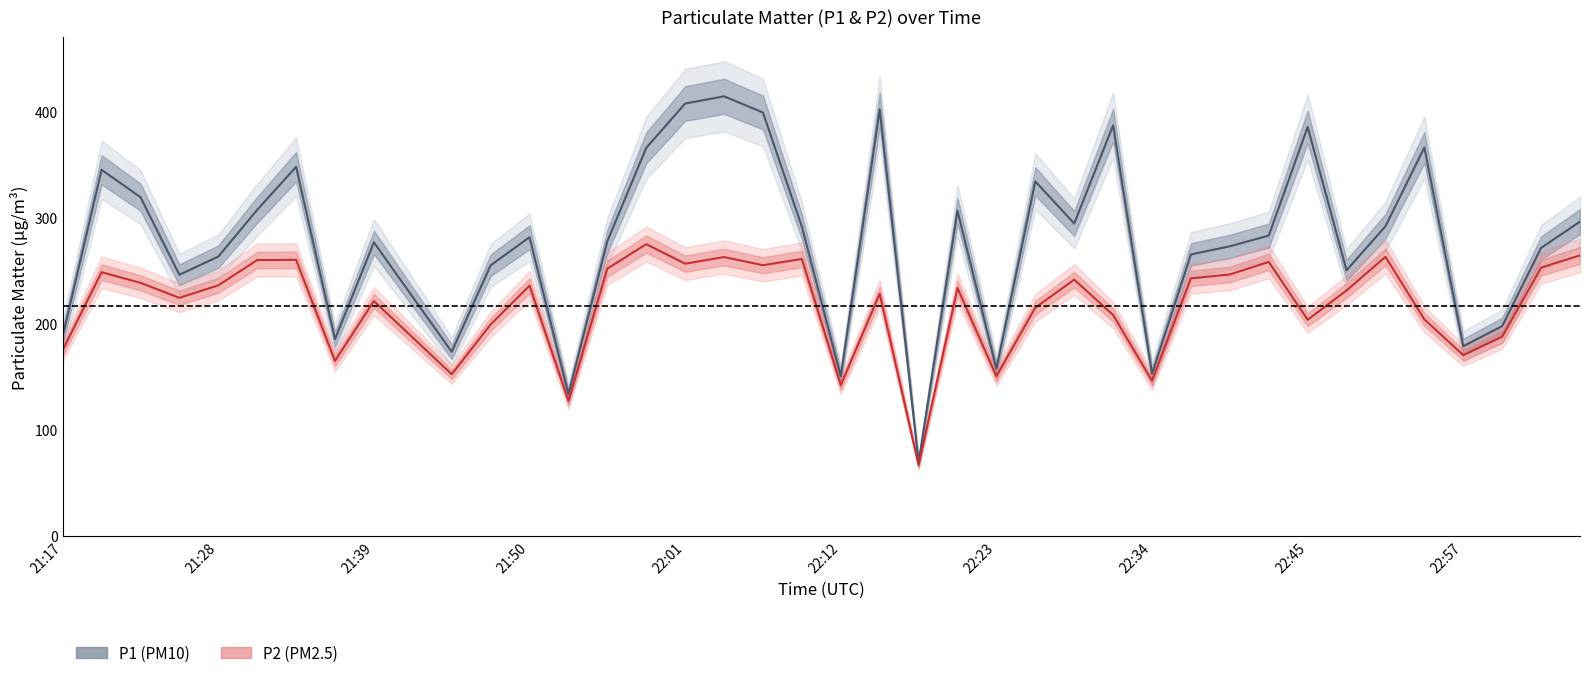

Rank the series by their average value, from lowest to highest.

P2, P1